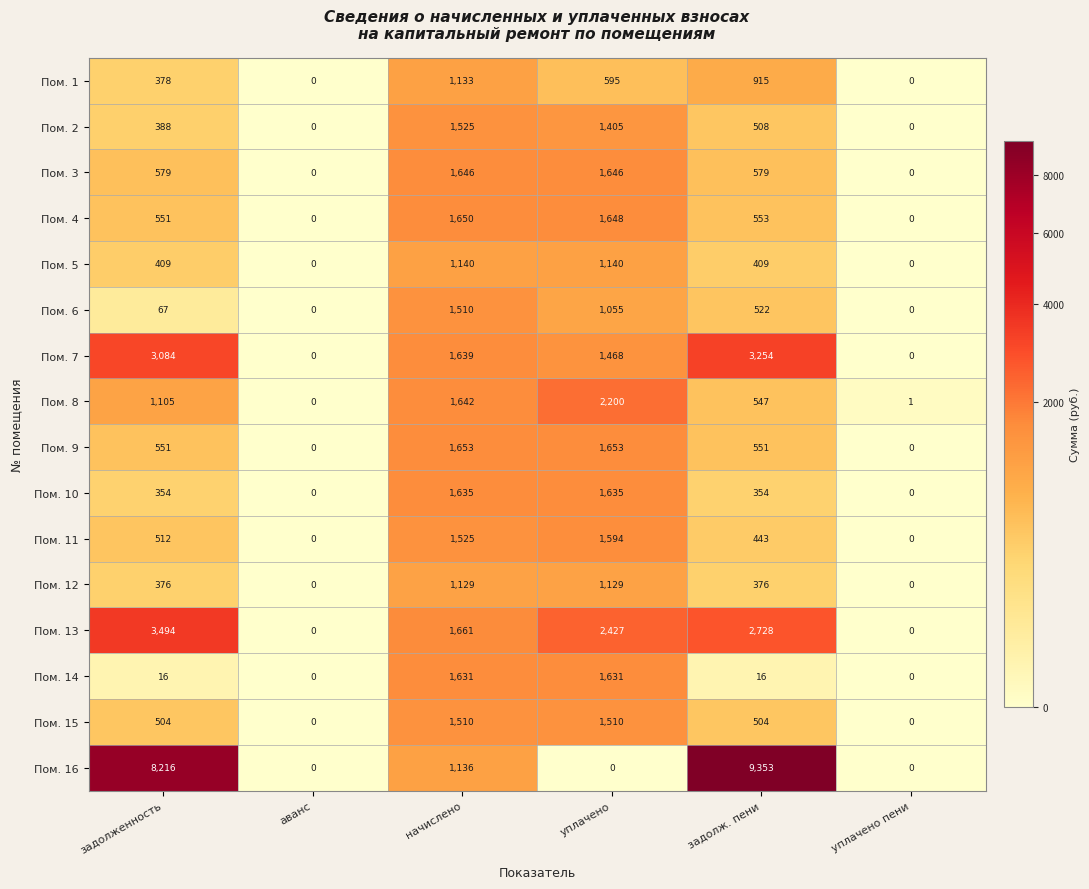

At how many categories does at least one series exceed 3802?

2